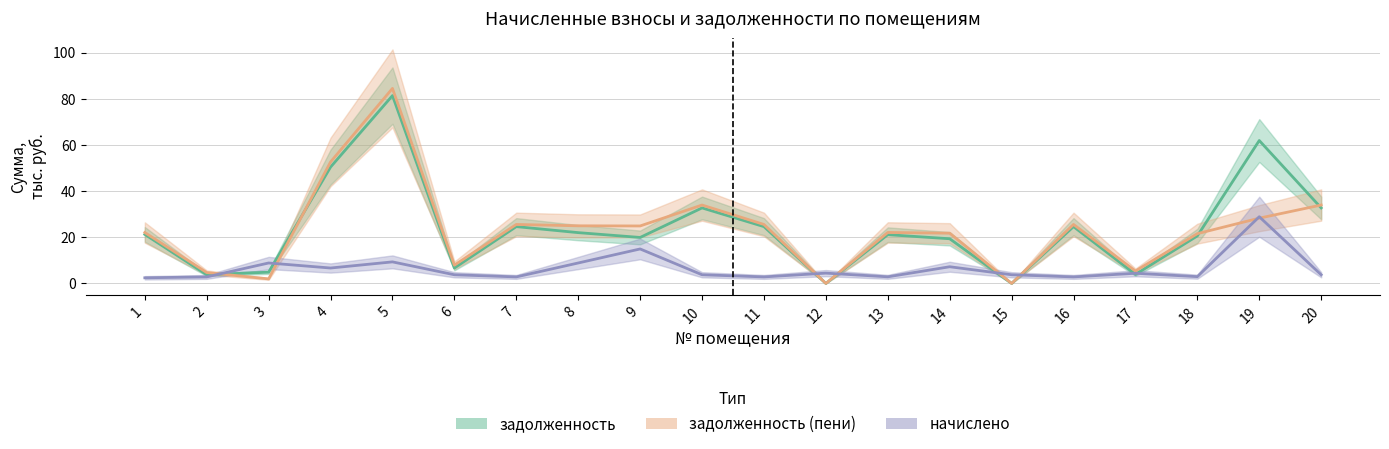

What is the difference between the maximum and minimum values in the задолженность (пени) series?

84.5